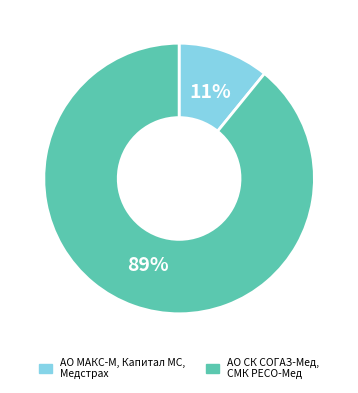

Is there any slice that represents more than half of the pie?

Yes